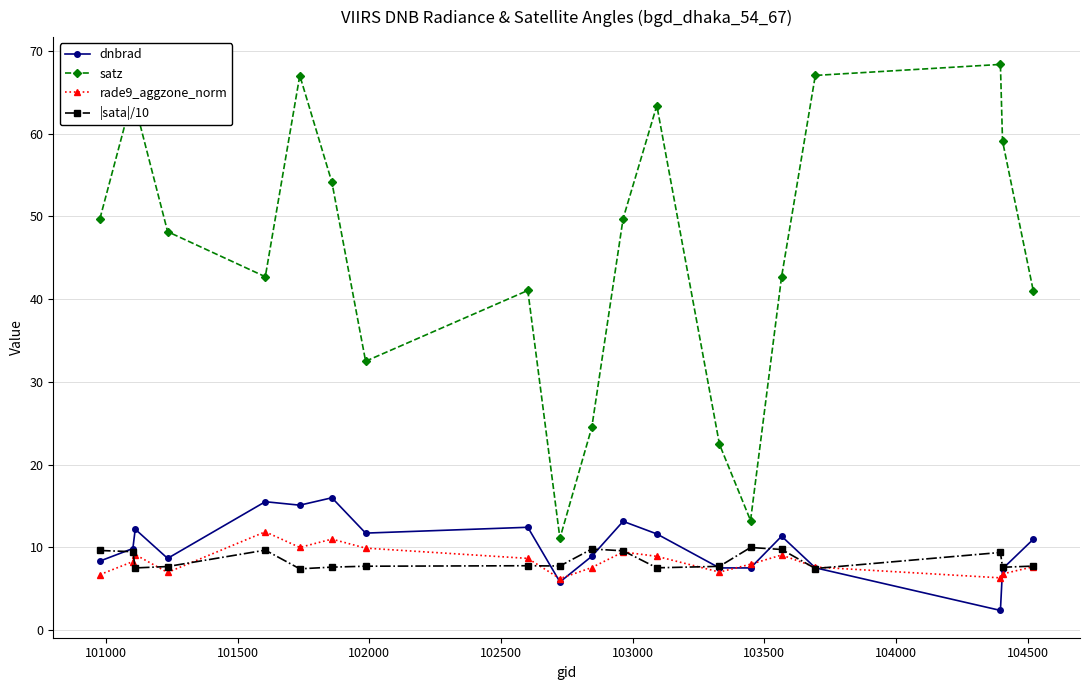

What are all the series names shown in the legend?

dnbrad, satz, rade9_aggzone_norm, |sata|/10